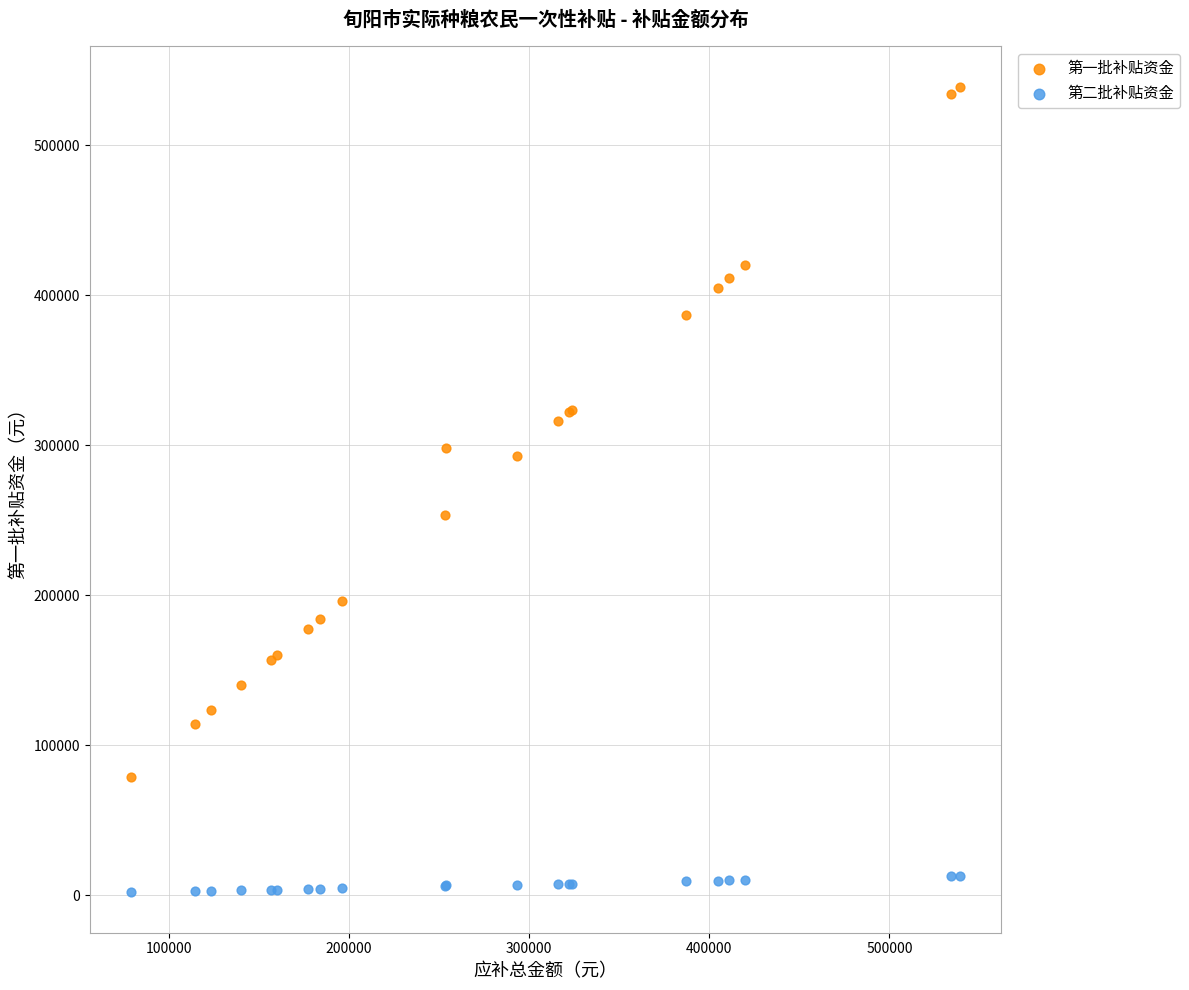

Which series has the largest Y range (max minus min)?

第一批补贴资金